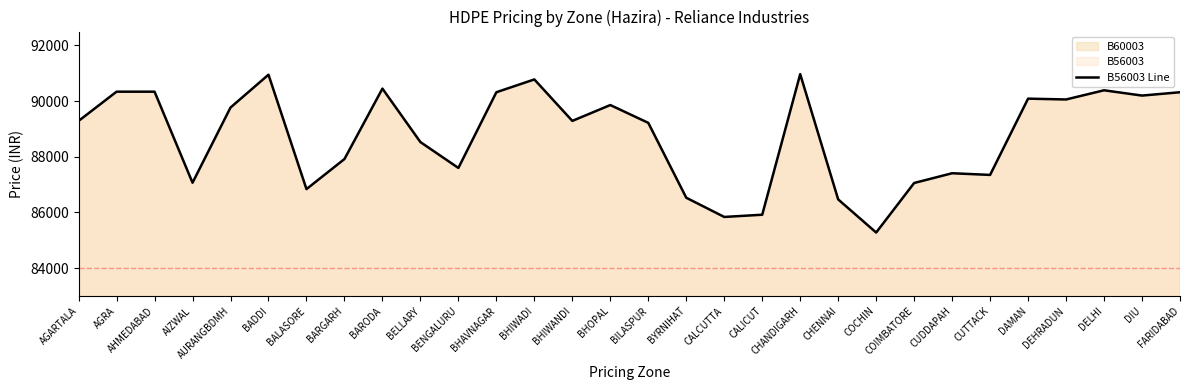

What position from the left is DIU?

29